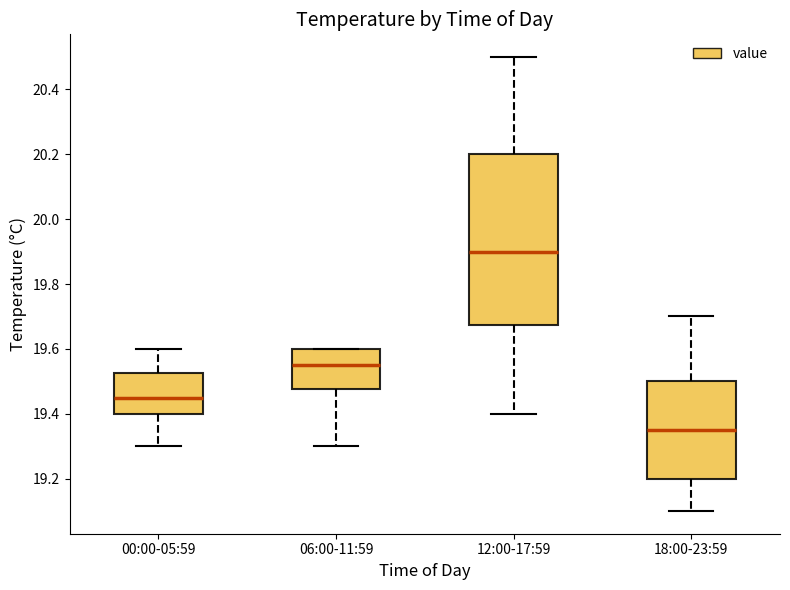

Which box has the lowest median line?

18:00-23:59